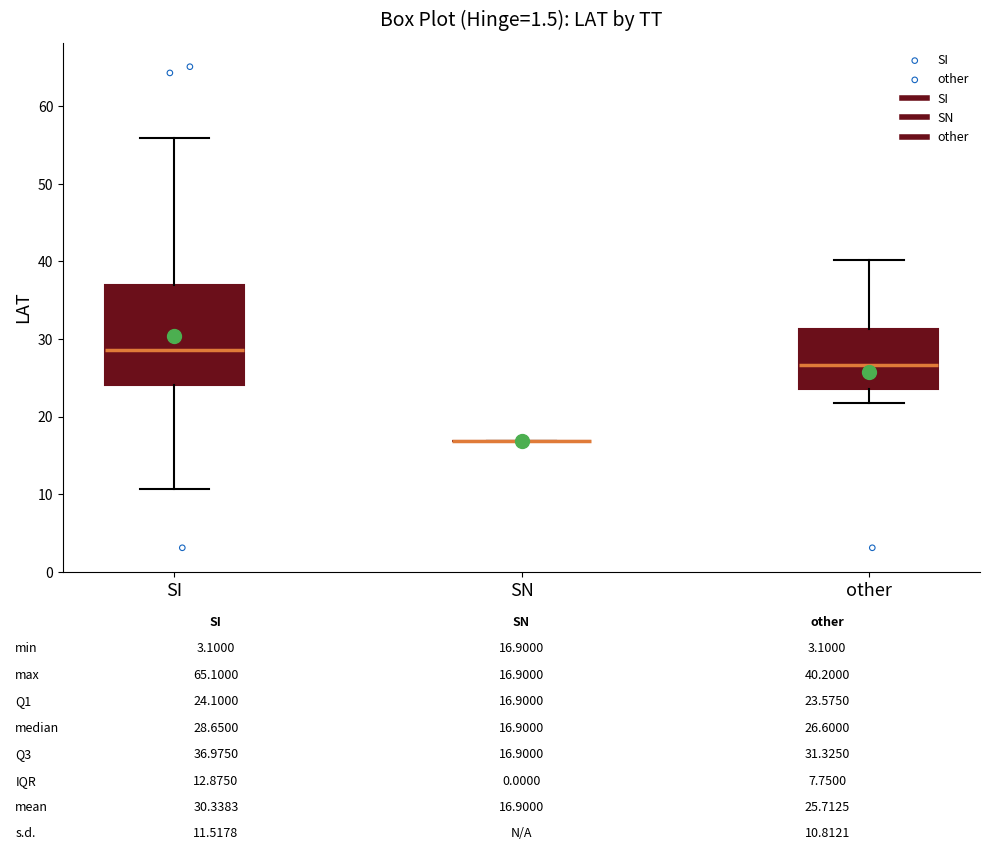

Comparing the boxes themselves (not the whiskers), which one is the tallest?

SI